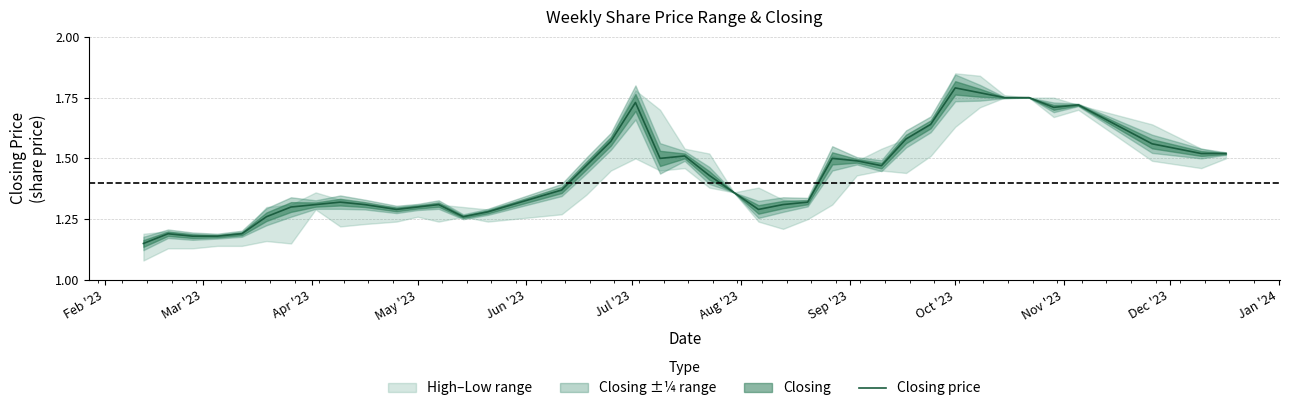

At which label does Closing price reach its peak?

Oct '23